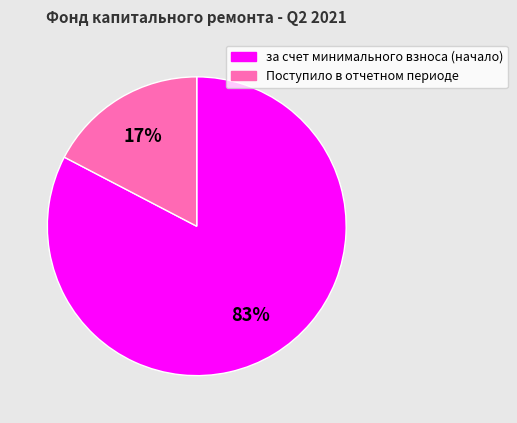

Which category has the biggest portion of the pie?

за счет минимального взноса (начало)